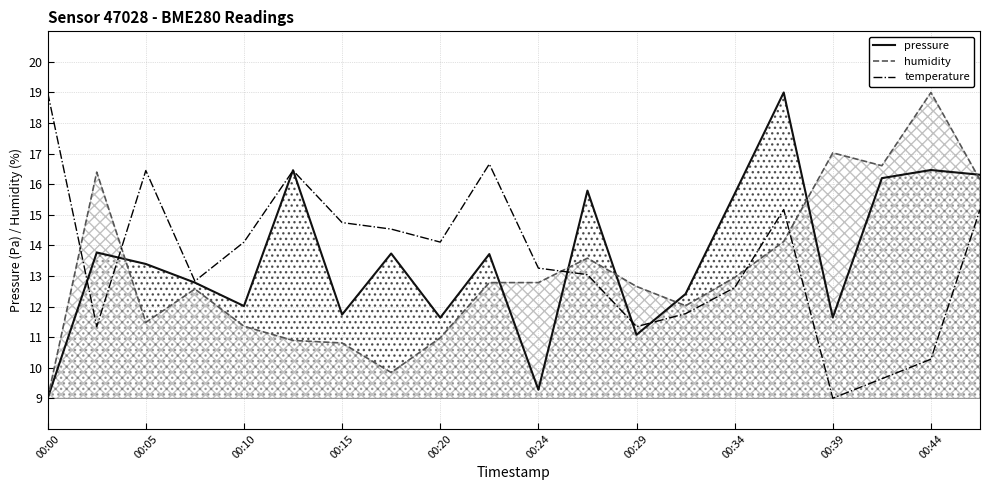

What is the smallest value displayed?

9.0